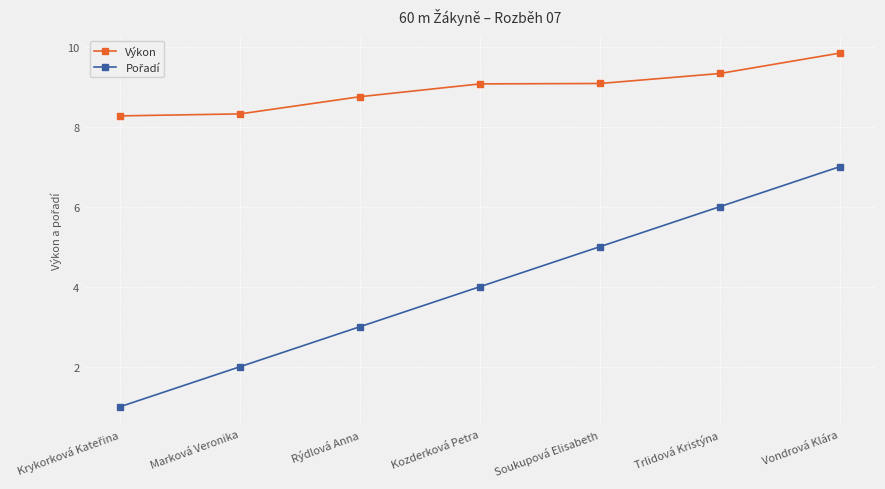

At which category is the sum across all series the highest?

Vondrová Klára